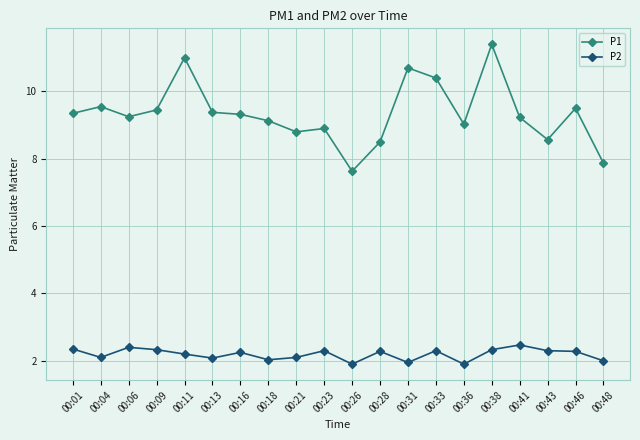

Which category has the lowest value in the P1 series?

00:26